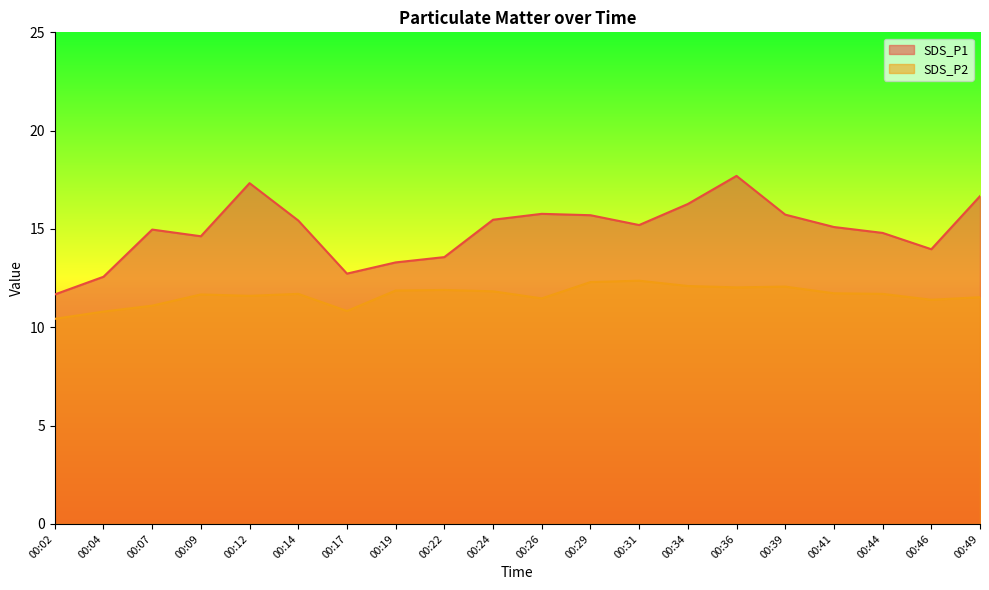

True or false: SDS_P1 and SDS_P2 intersect in this chart.

False